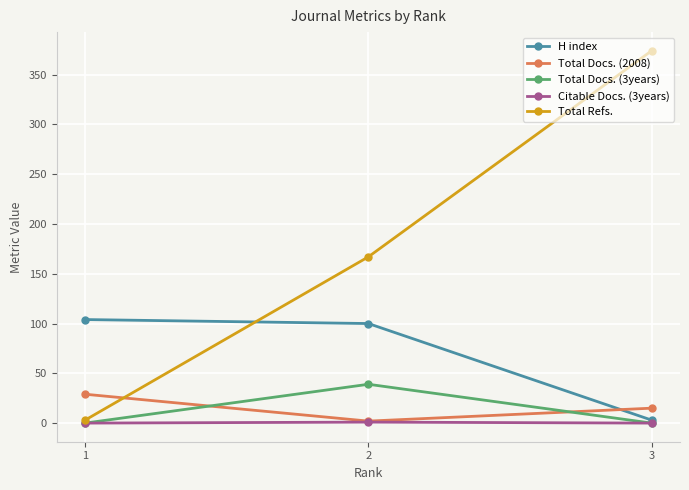

What is the value of the Total Refs. point at the 2nd from the left?

167